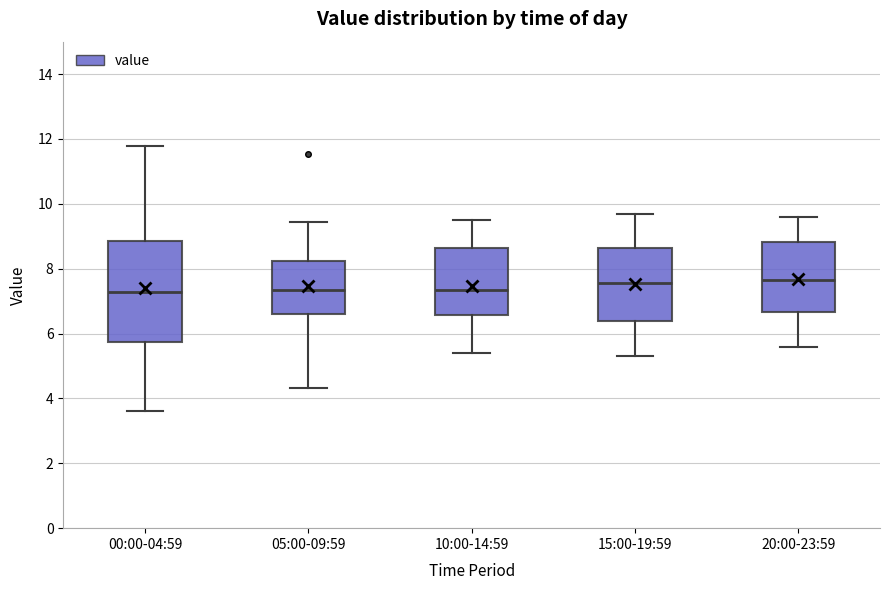

Reading left to right, transcribe this box plot: for each box, give where its median line is, the range the box spans, and where its two whiskers end, as read against the y-axis. The values are not printed on the chart, so give them approximately, as read against the axis.

00:00-04:59: median 7.2, box 5.8 to 8.8, whiskers 3.6 to 11.8
05:00-09:59: median 7.4, box 6.6 to 8.2, whiskers 4.4 to 9.4
10:00-14:59: median 7.4, box 6.6 to 8.6, whiskers 5.4 to 9.6
15:00-19:59: median 7.6, box 6.4 to 8.6, whiskers 5.4 to 9.8
20:00-23:59: median 7.6, box 6.6 to 8.8, whiskers 5.6 to 9.6